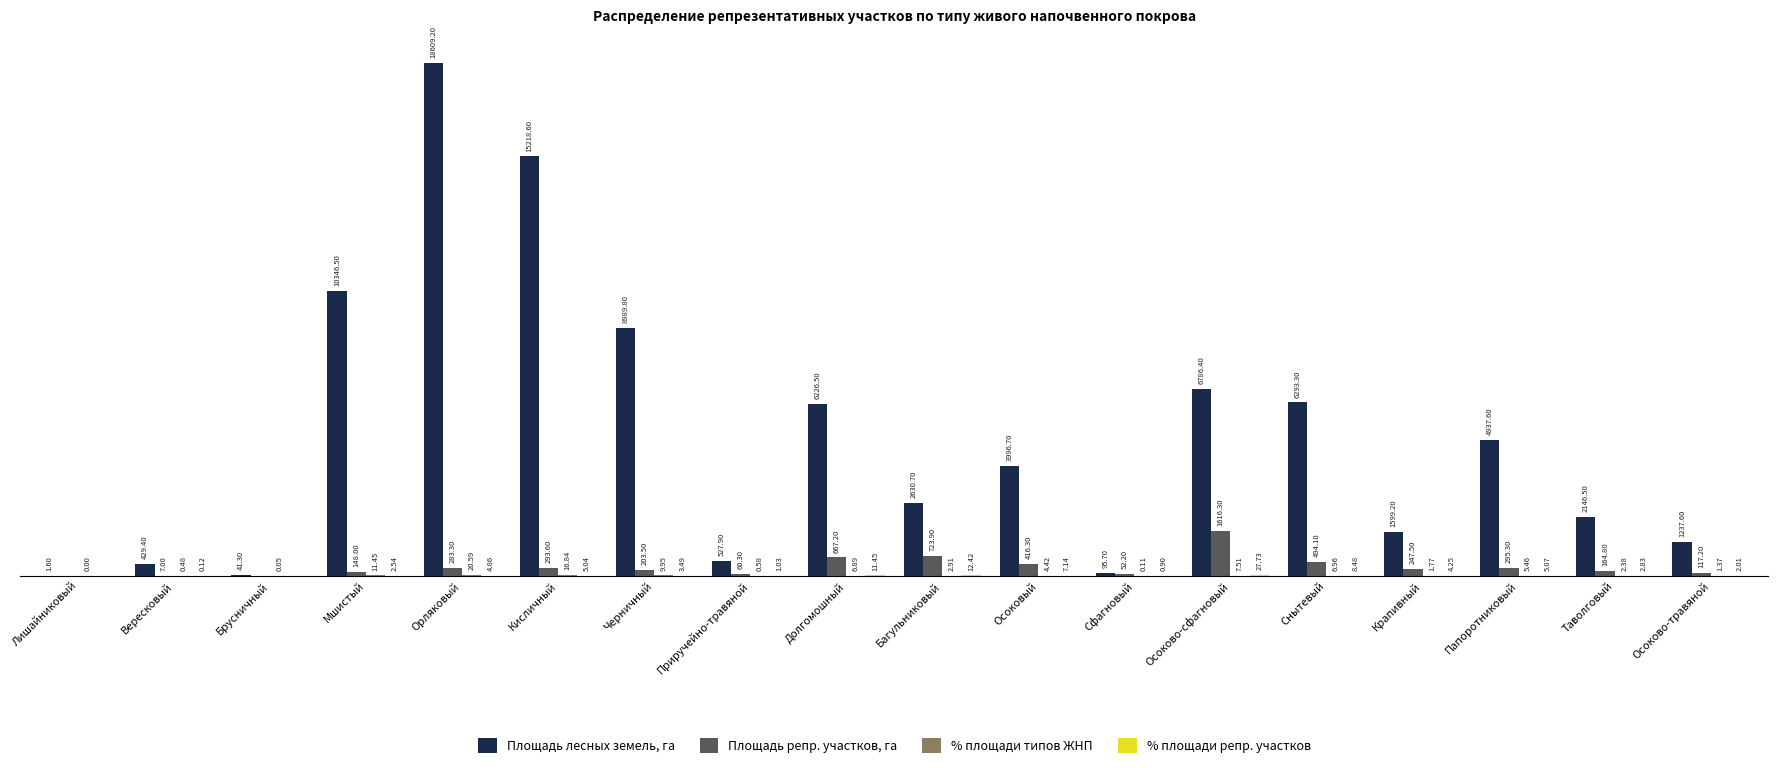

Which series changed the most between Орляковый and Снытевый?

Площадь лесных земель, га